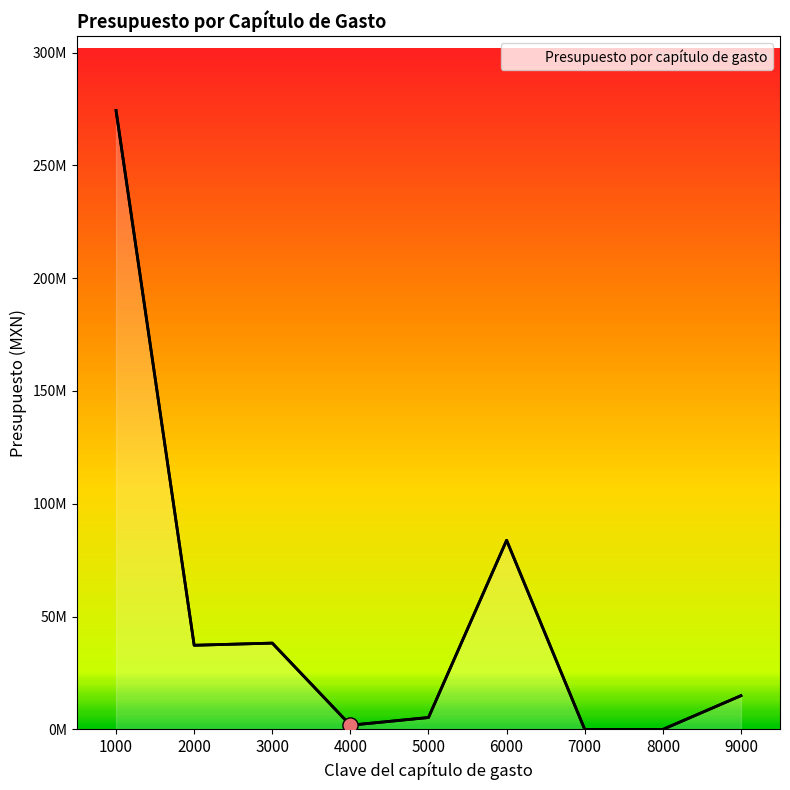

Is this an area chart (filled region under the line)?

Yes